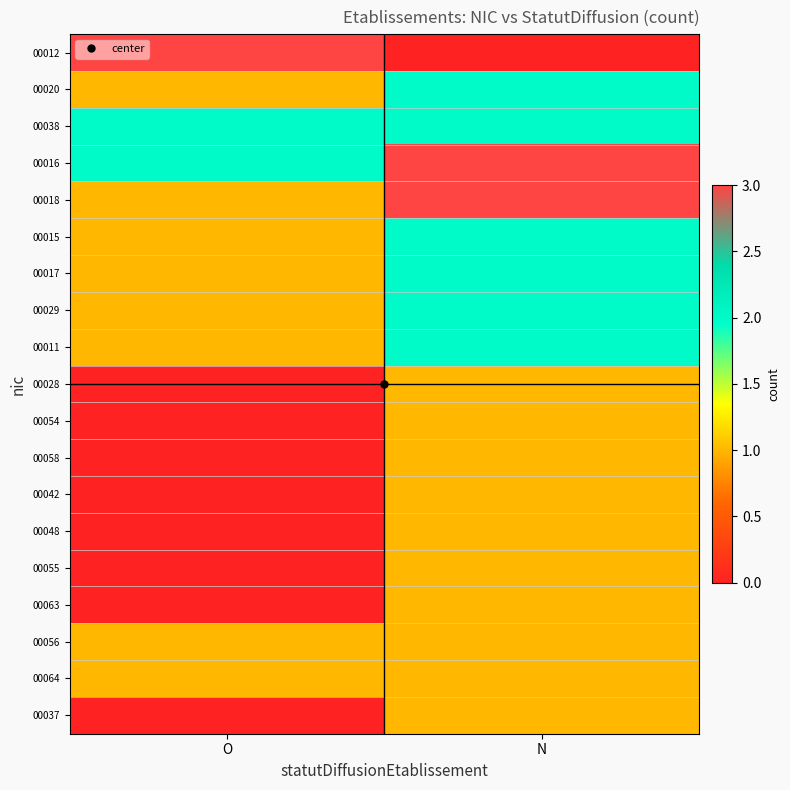

Which has a higher value, N or O?

O